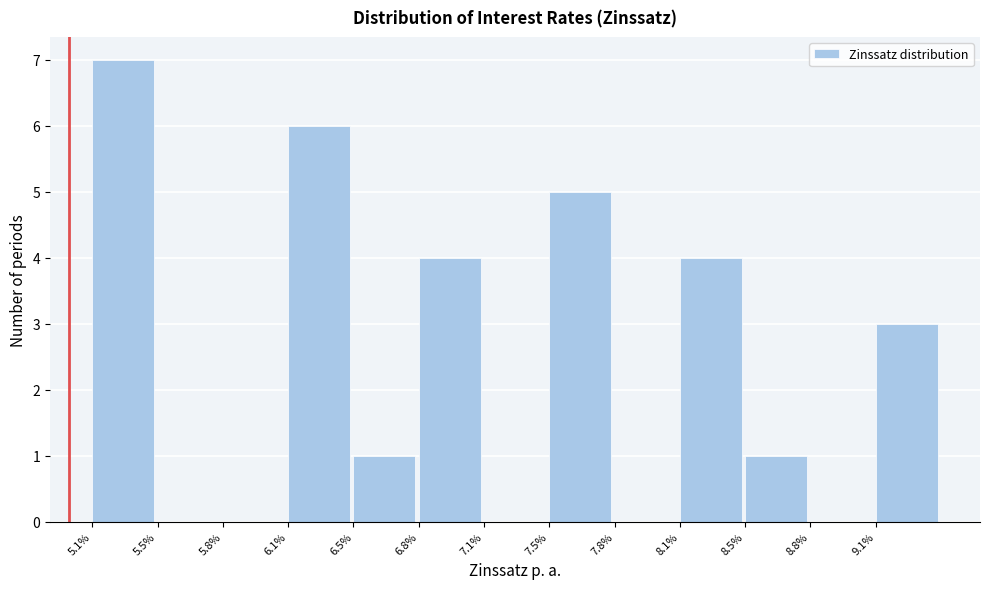

Reading left to right, transcribe all the data shown in this chart.

5.1%=7	5.5%=0	5.8%=0	6.1%=6	6.5%=1	6.8%=4	7.1%=0	7.5%=5	7.8%=0	8.1%=4	8.5%=1	8.8%=0	9.1%=3